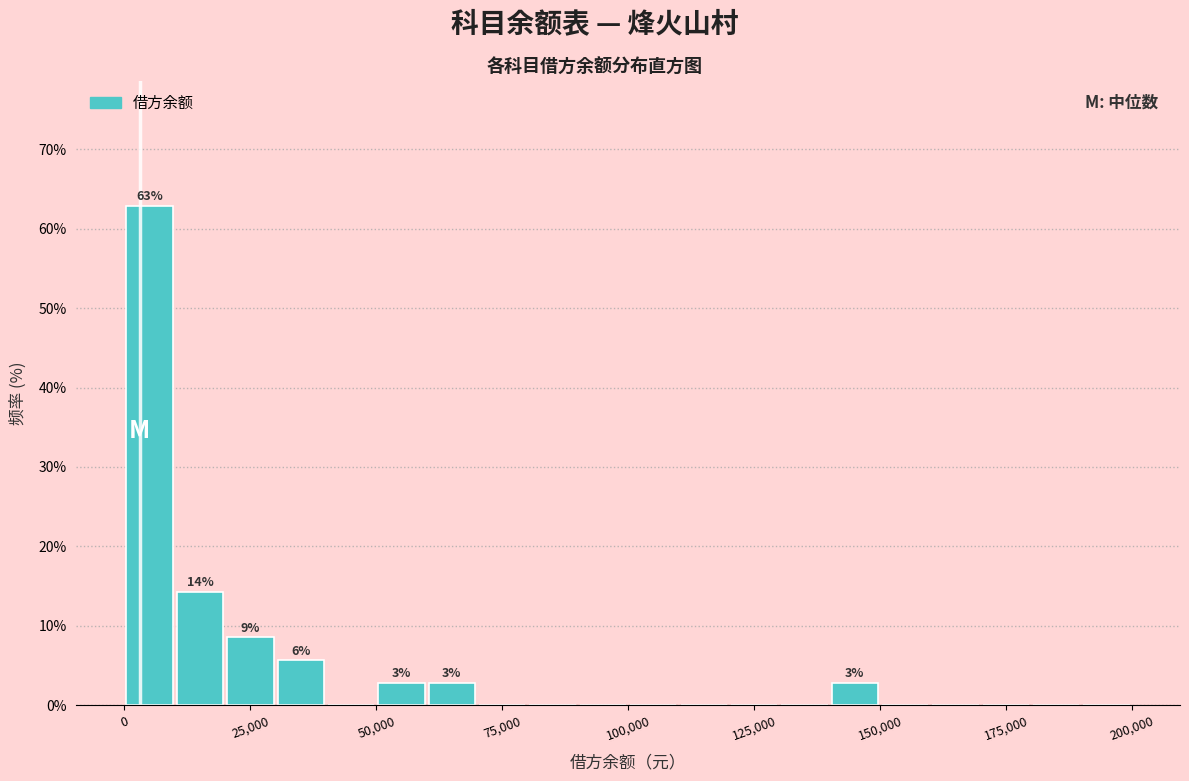

Read against the x-axis, roughly where is the centre of the tallest bar?

5000